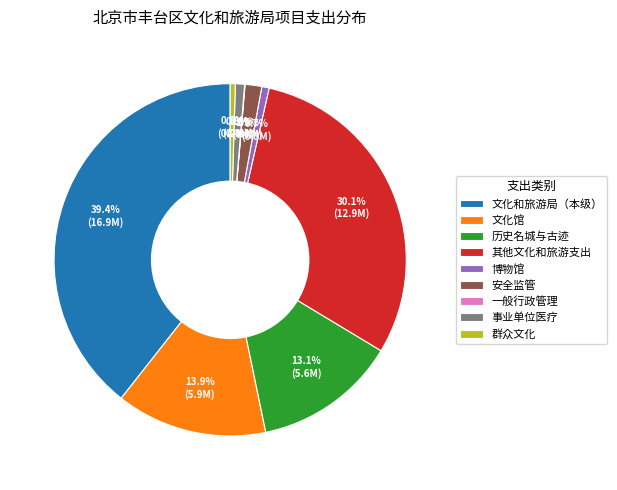

True or false: 历史名城与古迹 accounts for 1% of the total.

False